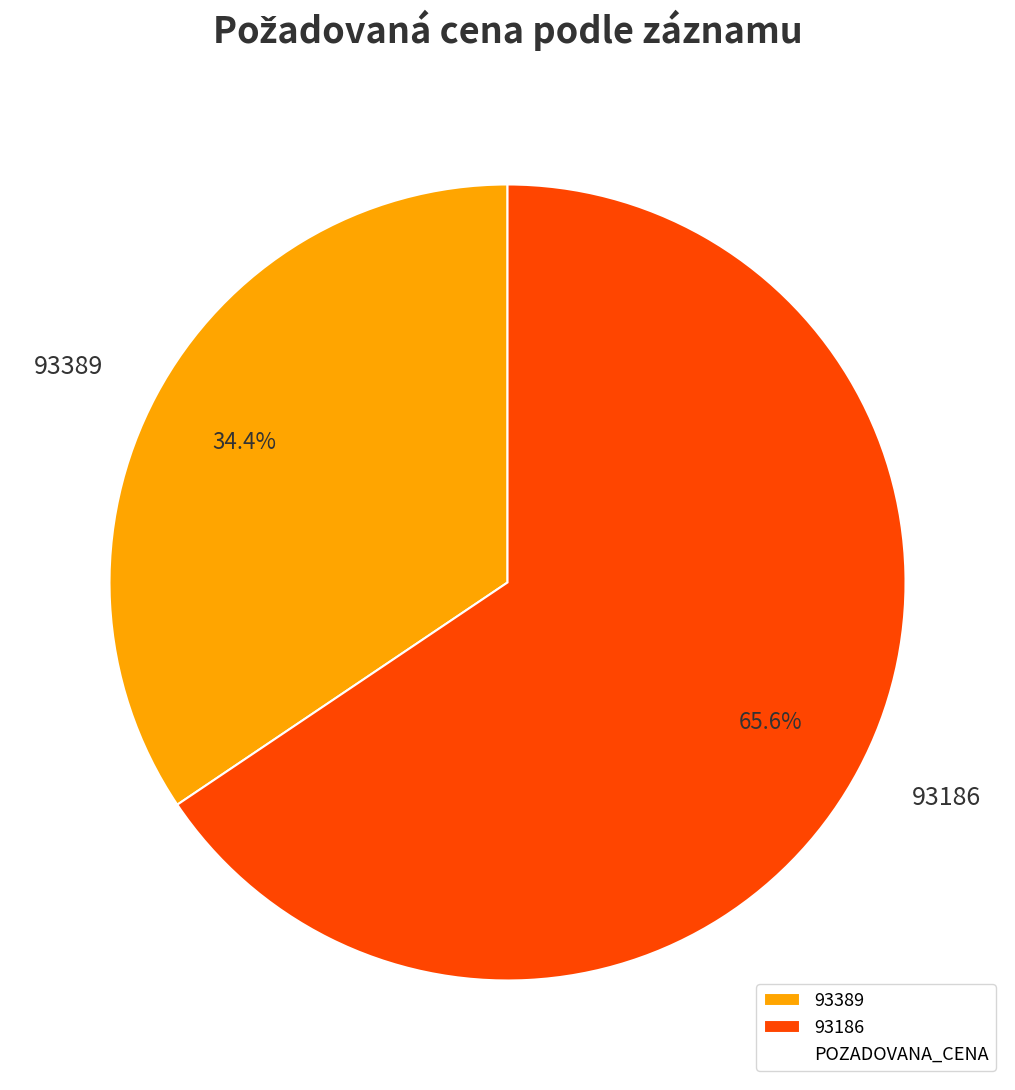

Which has a higher value, 93389 or 93186?

93186